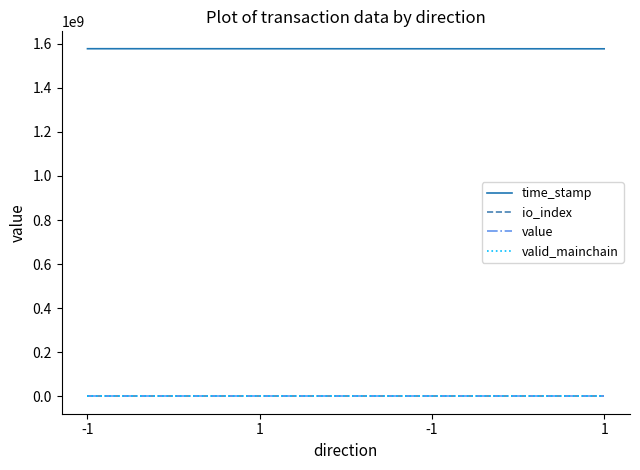

At which label does value reach its minimum?

-1